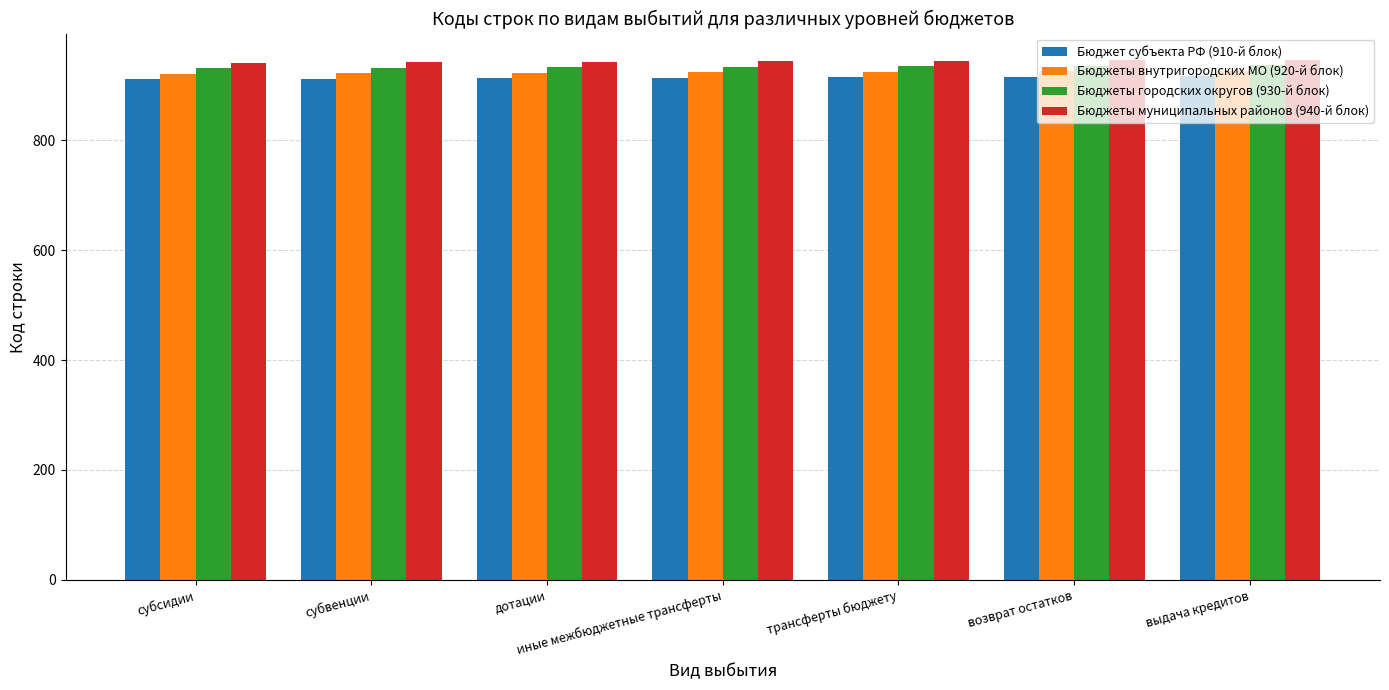

Is the value of Бюджеты городских округов (930-й блок) at возврат остатков greater than the value of Бюджеты внутригородских МО (920-й блок) at субвенции?

Yes